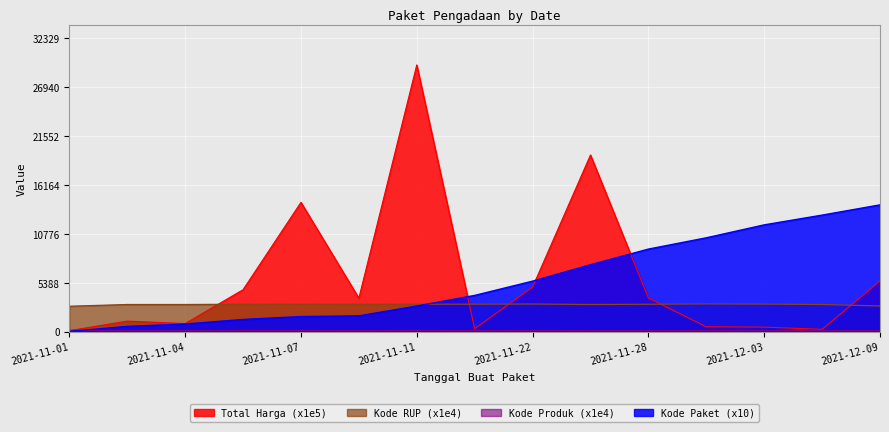

Which series ends up on top after the final intersection of Kode RUP and Kode Paket?

Kode Paket